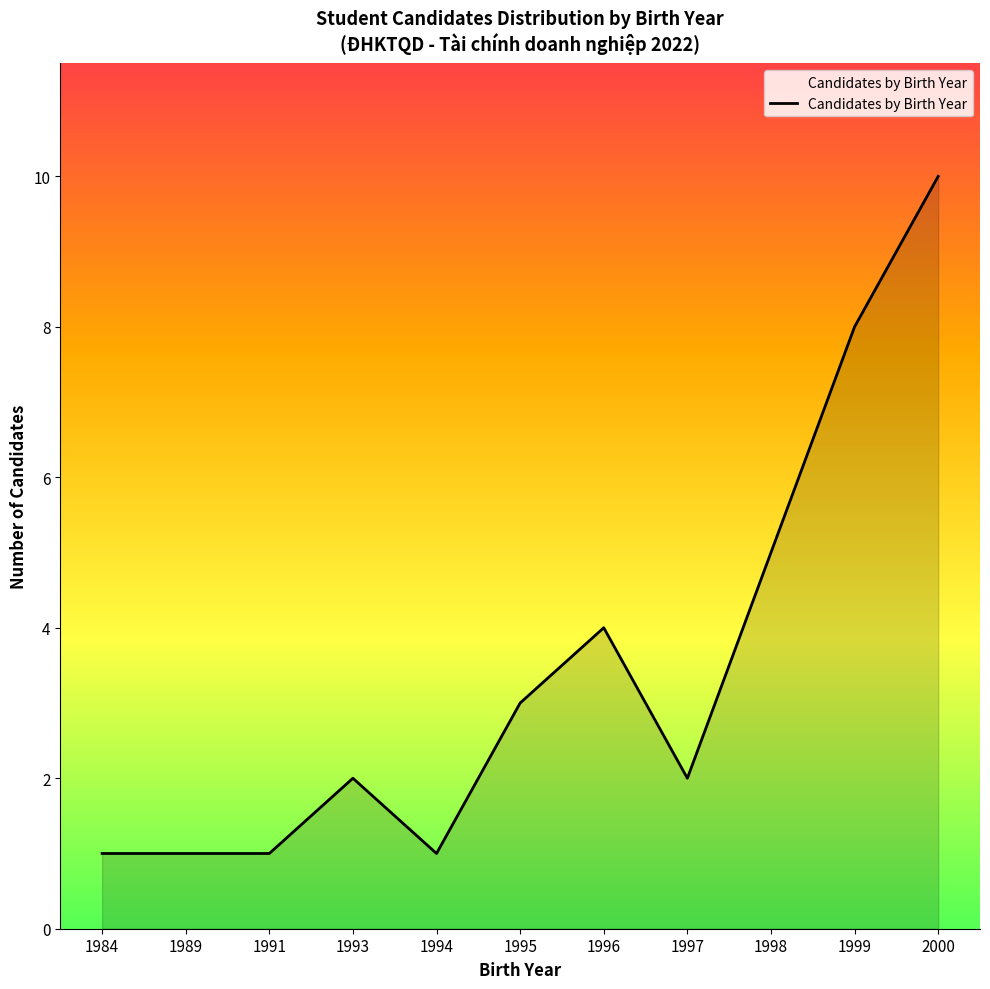

What is the average value?

3